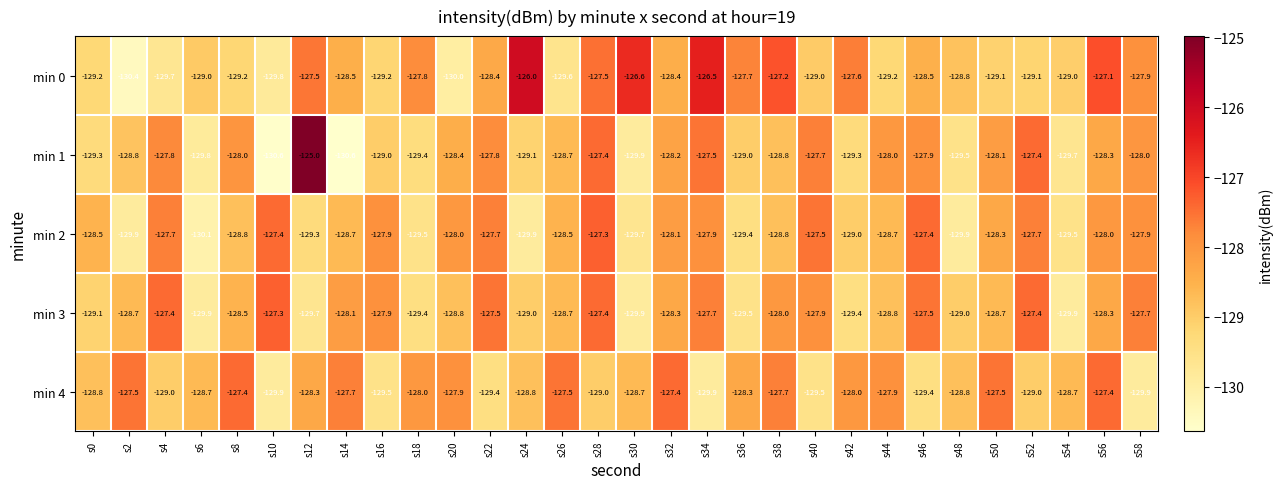

The min 1 series shows -129.1 at s24. True or false?

True